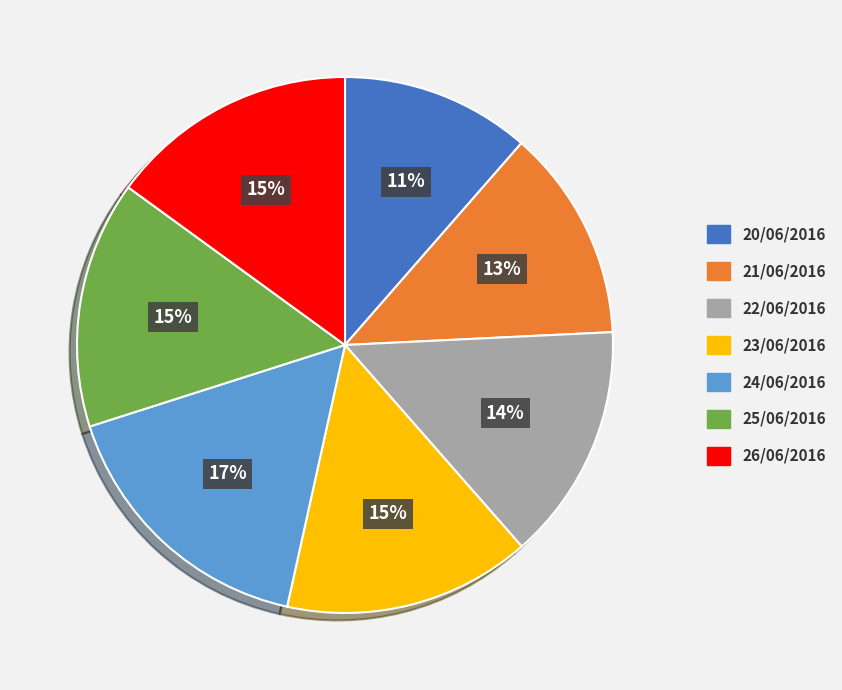

The 22/06/2016 slice represents 14% of the pie. True or false?

True